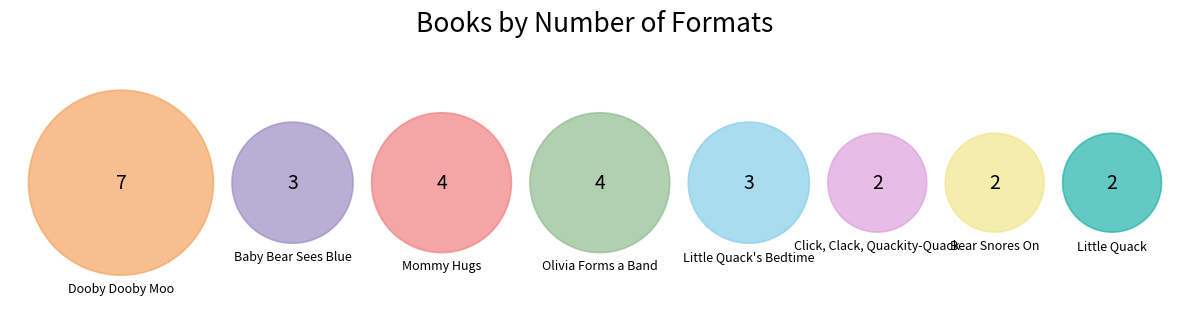

Is there a majority slice in this chart?

No